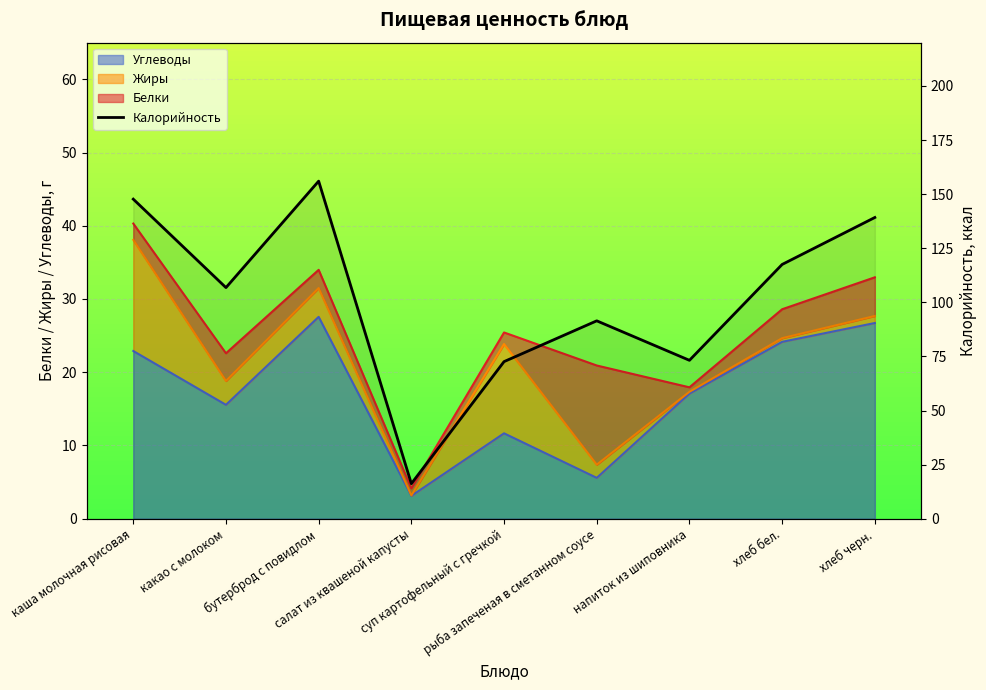

What is the ratio of the value at каша молочная рисовая to the value at суп картофельный с гречкой?

2.0